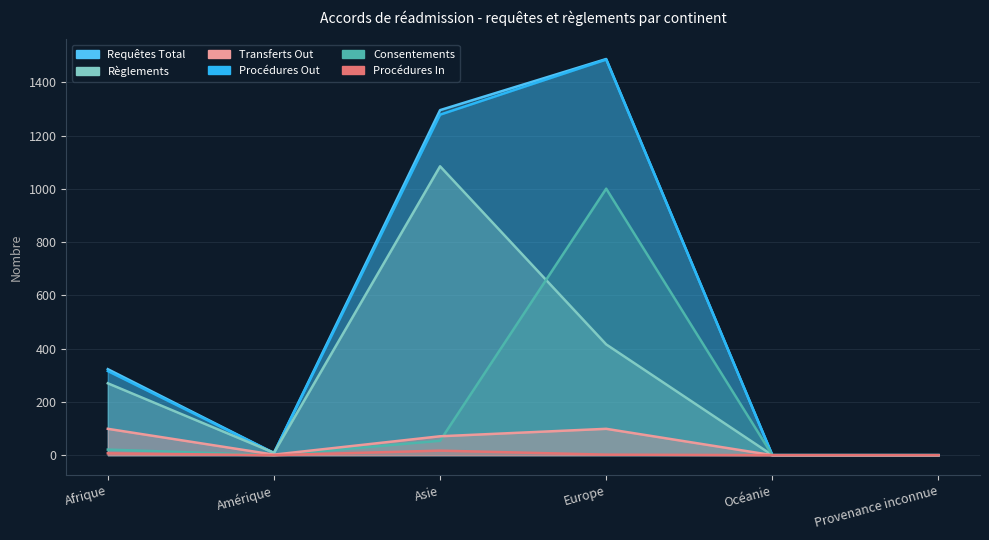

Does the chart display data point markers on the line(s)?

No